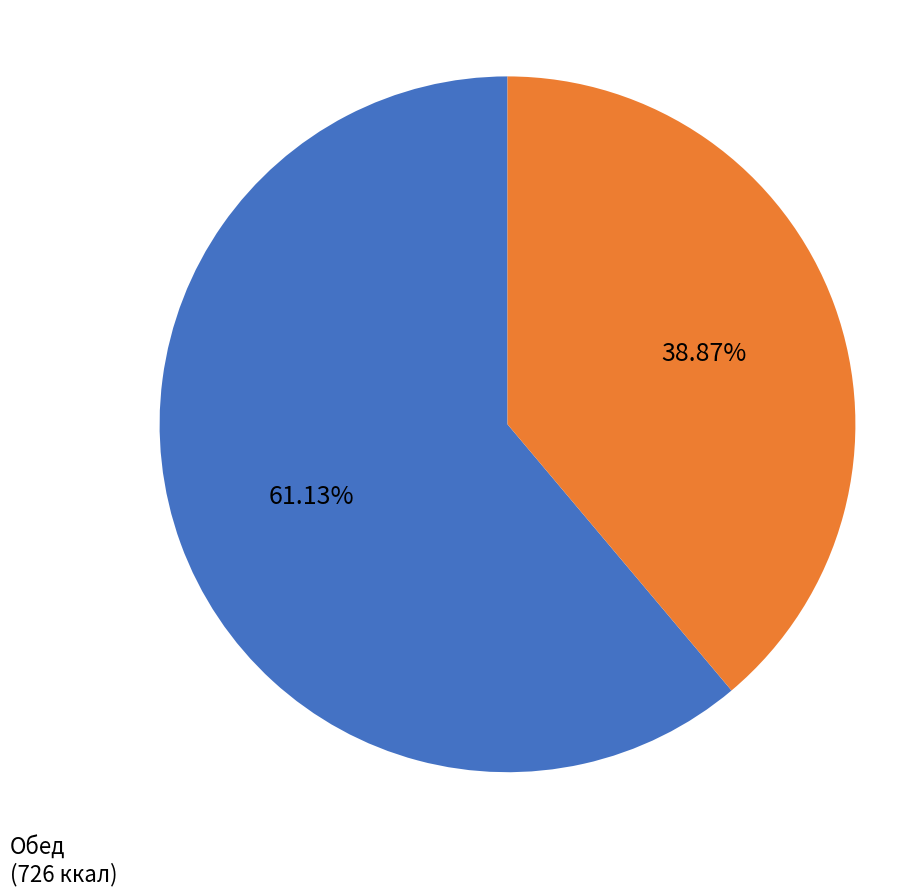

Is the sum of Обед and Завтрак greater than half?

Yes